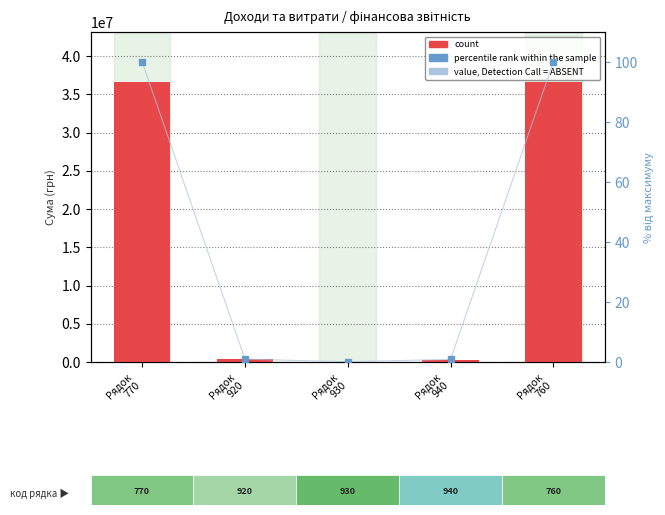

The value of percentile rank within the sample at Рядок
930 is 0.1. True or false?

False